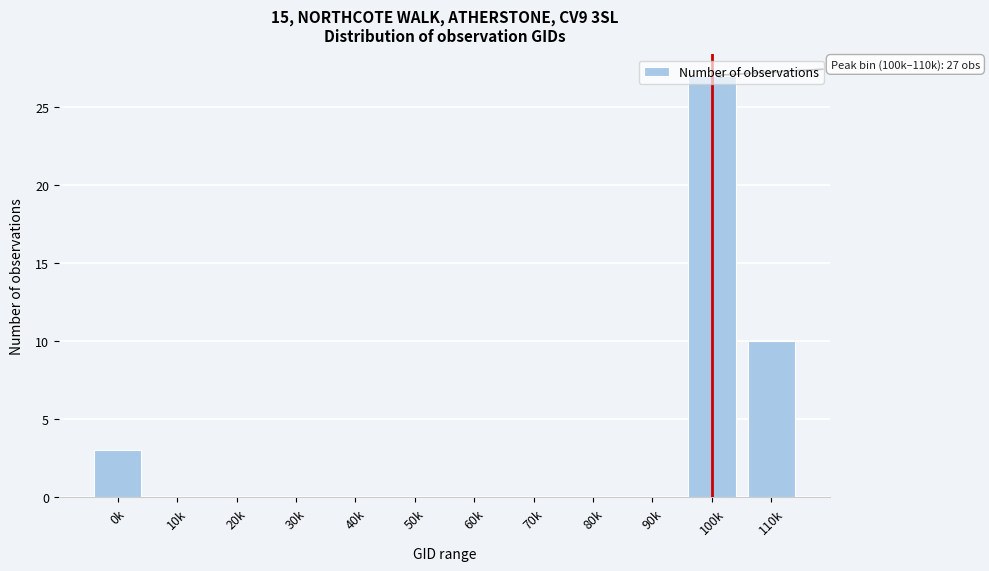

Which category has the highest value across all series?

100k